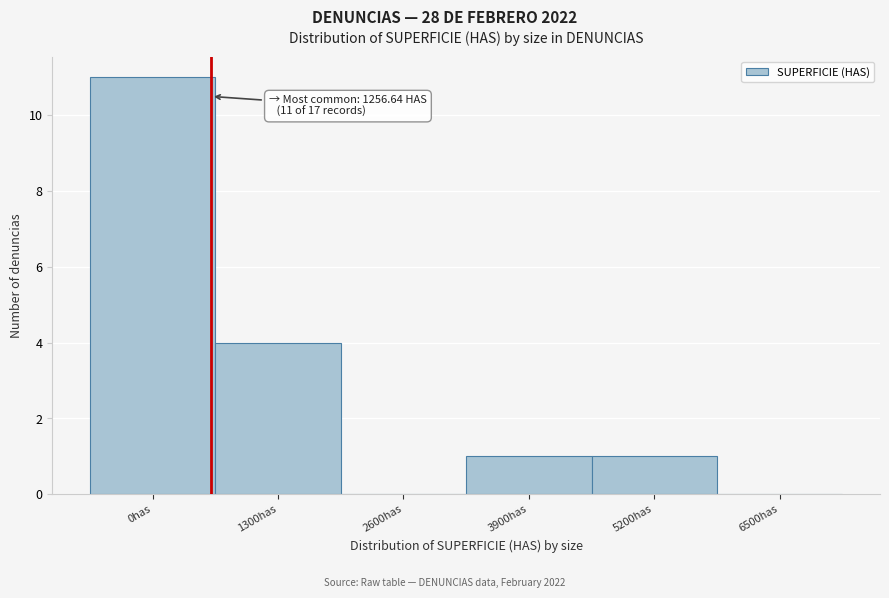

Reading left to right, list all the values displayed in this chart.

0has=11	1300has=4	2600has=0	3900has=1	5200has=1	6500has=0